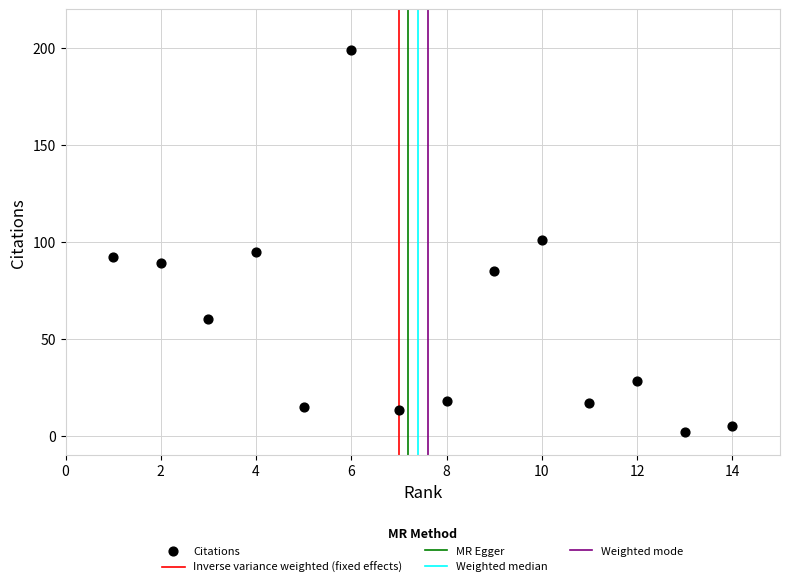

What is the range of X values (max minus min)?

13